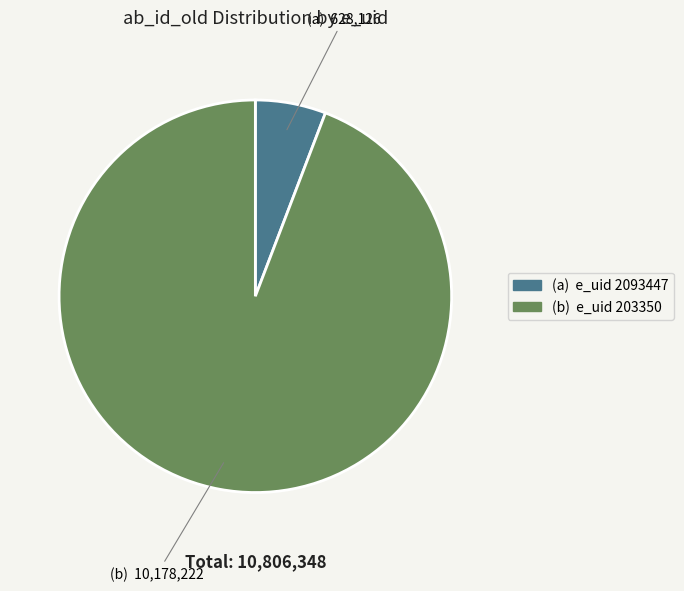

Does any single category account for the majority?

Yes